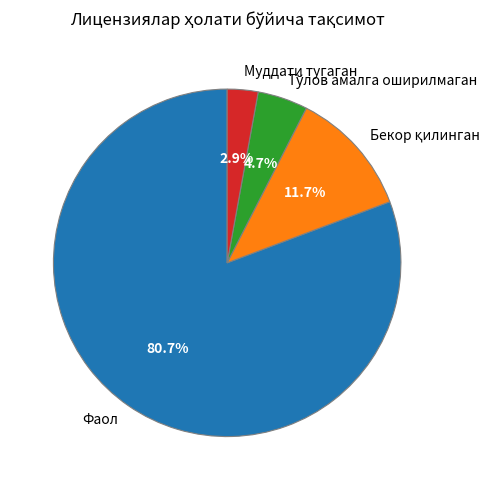

Is there a majority slice in this chart?

Yes